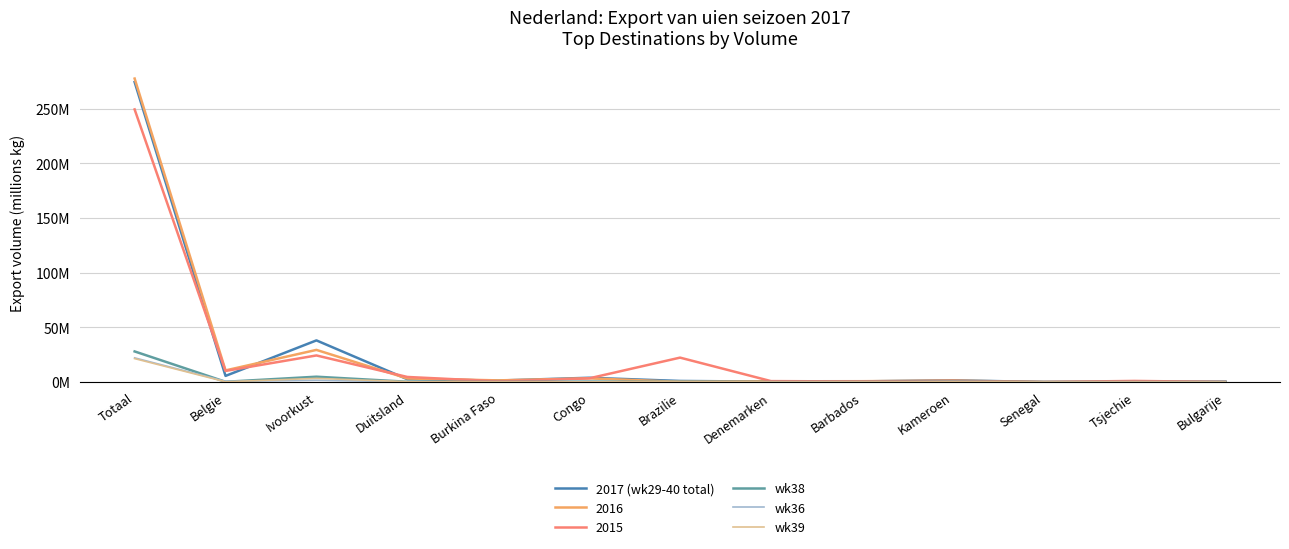

What are all the series names shown in the legend?

2017 (wk29-40 total), 2016, 2015, wk38, wk36, wk39